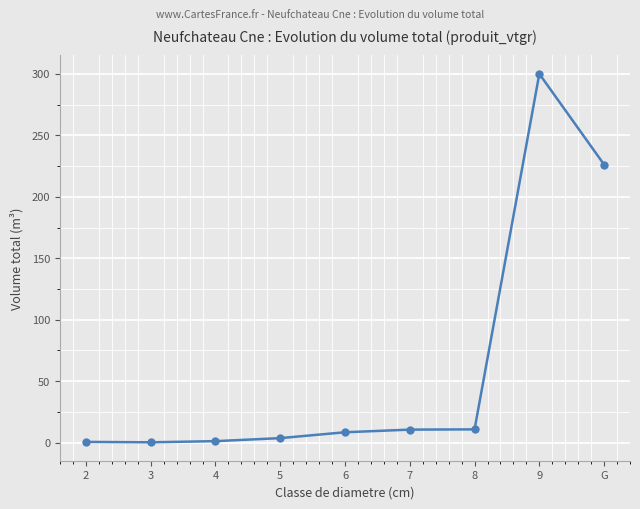

What is the sum of the values at G and 9?

526.3